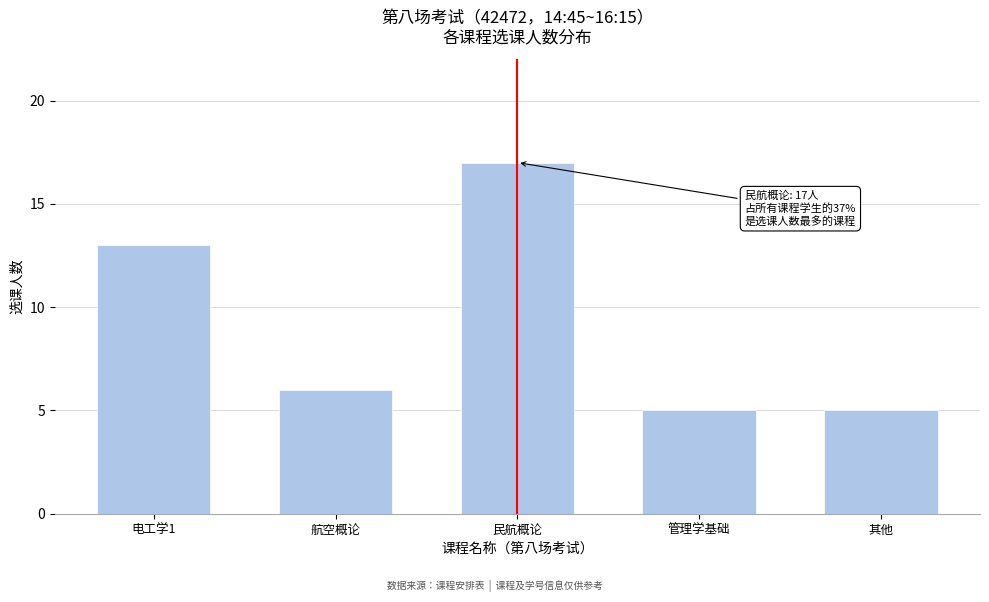

Reading right to left, transcribe all the data shown in this chart.

5	5	17	6	13